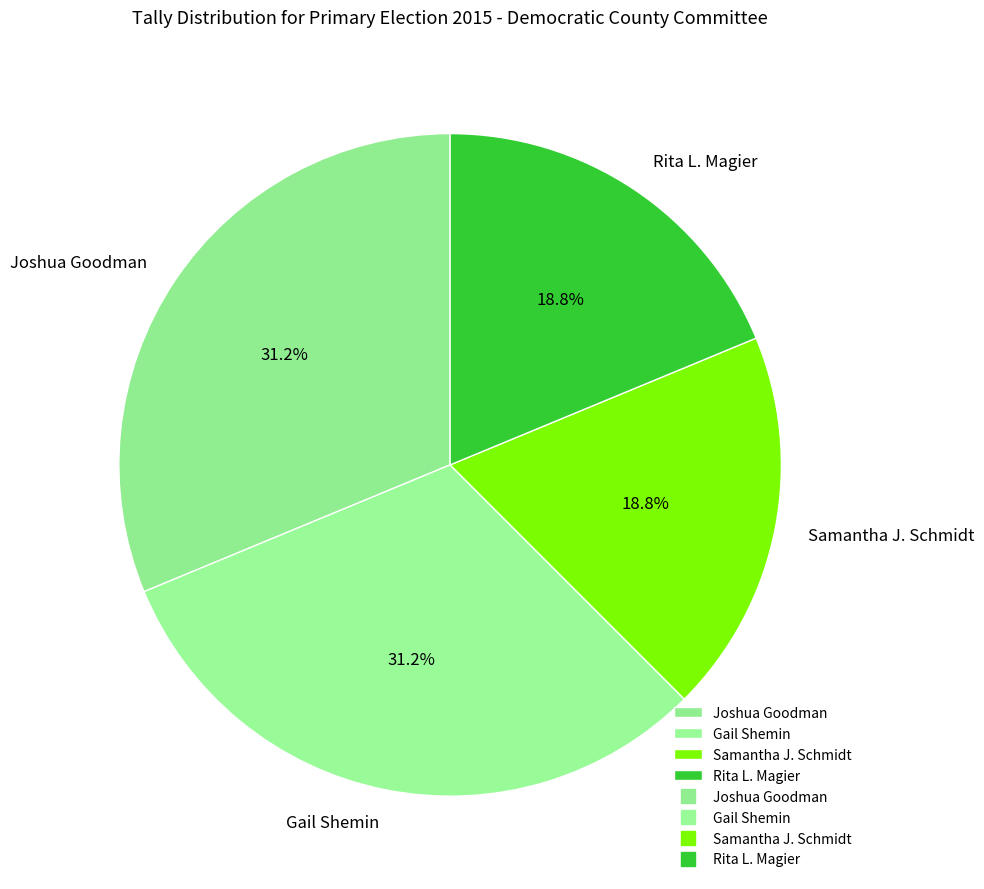

What percentage do Gail Shemin and Rita L. Magier together represent?

50.0%